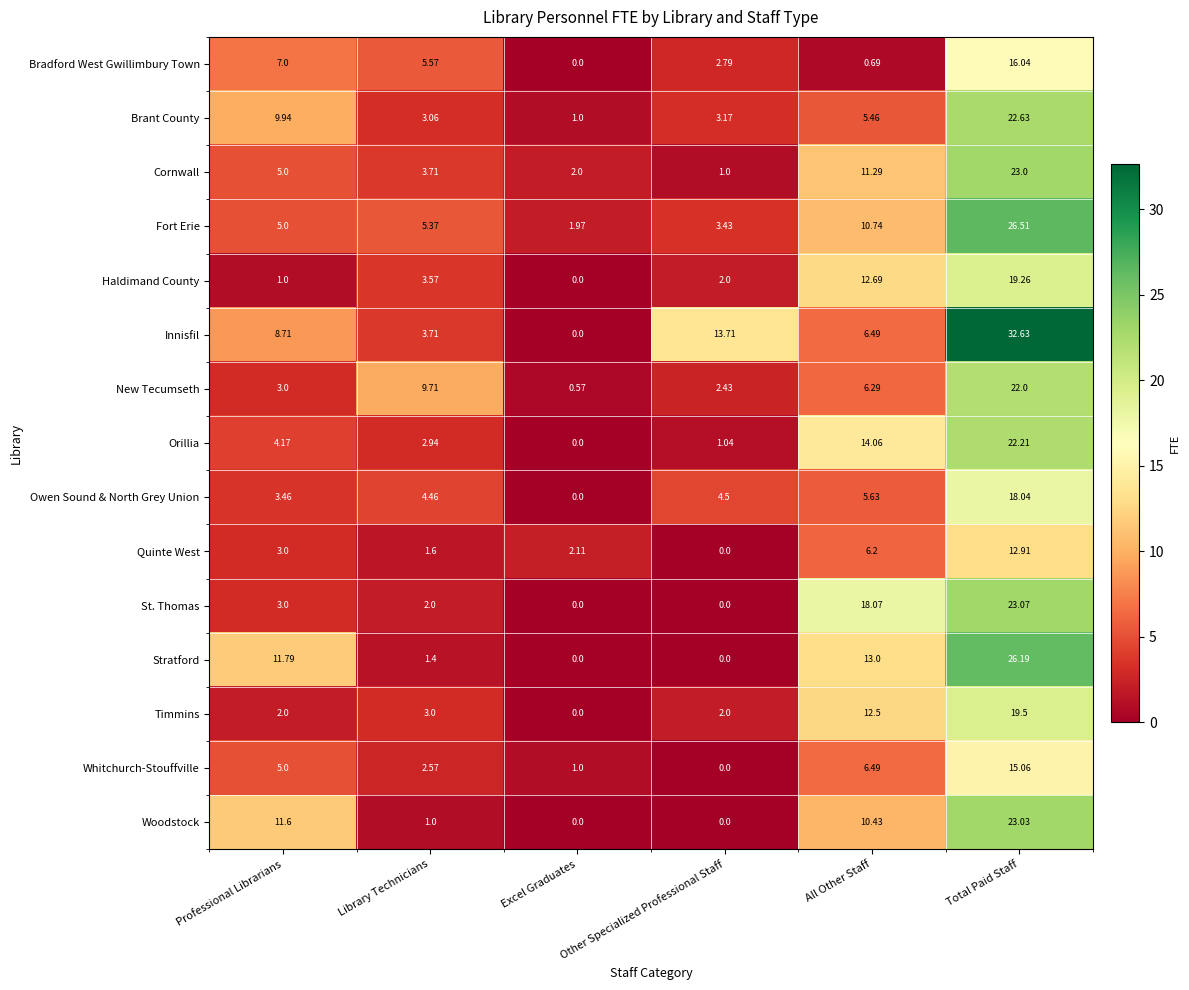

Which series changed the most between Other Specialized Professional Staff and Total Paid Staff?

Stratford